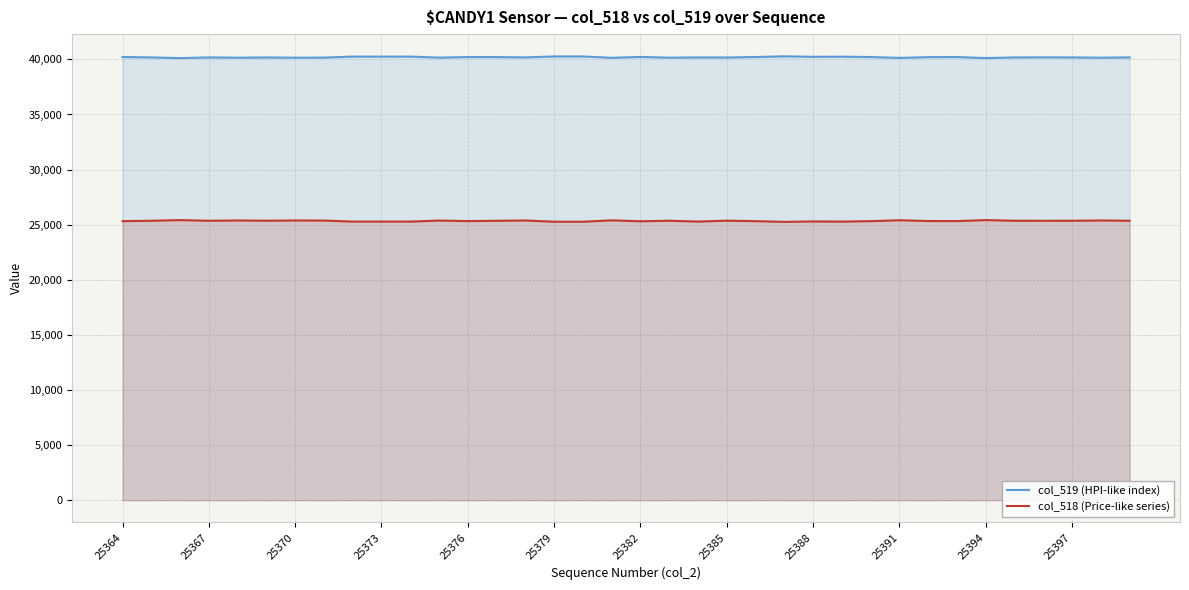

Does the chart have visible grid lines?

Yes